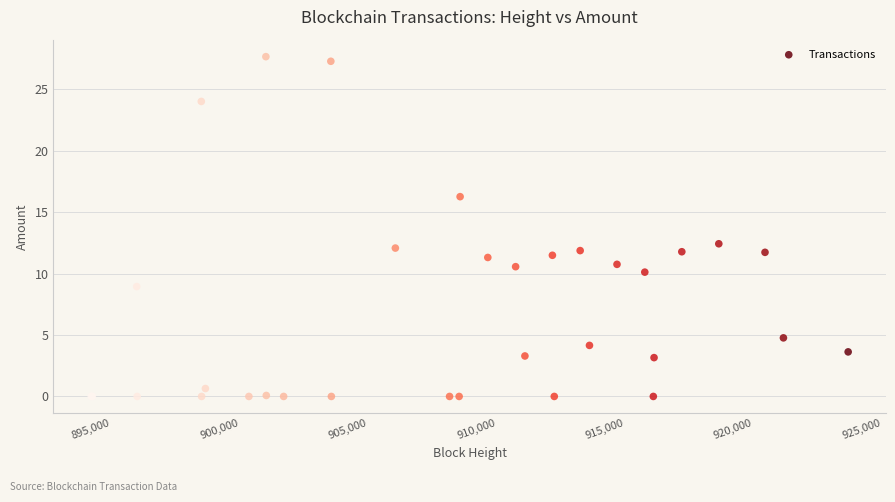

What Y value in the scatter plot is closest to 13?

12.4